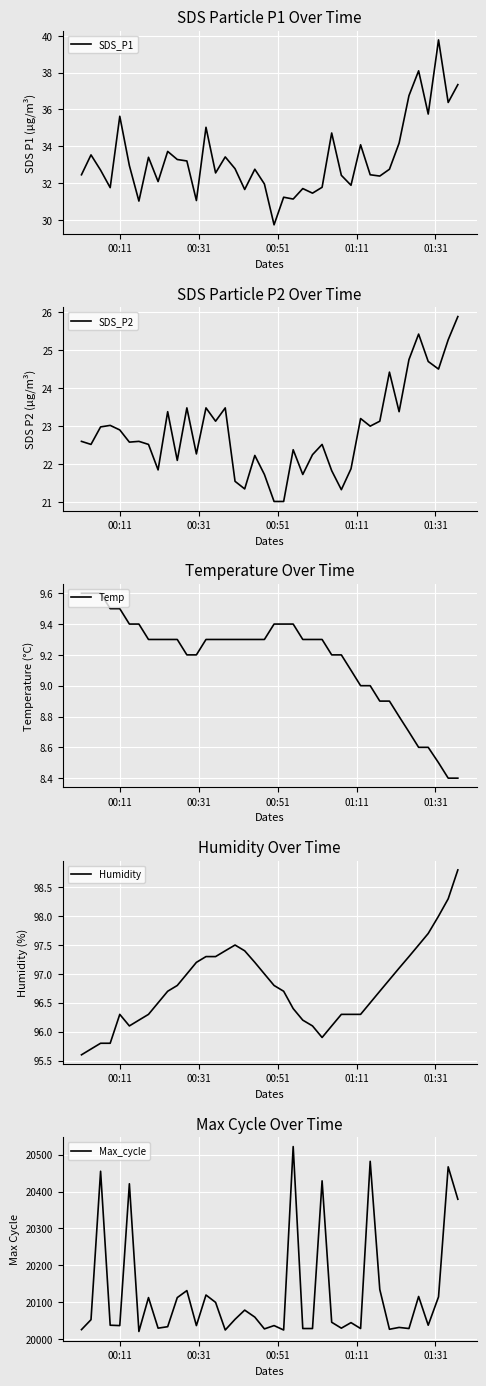

What is the highest value of the Temp series?

9.6